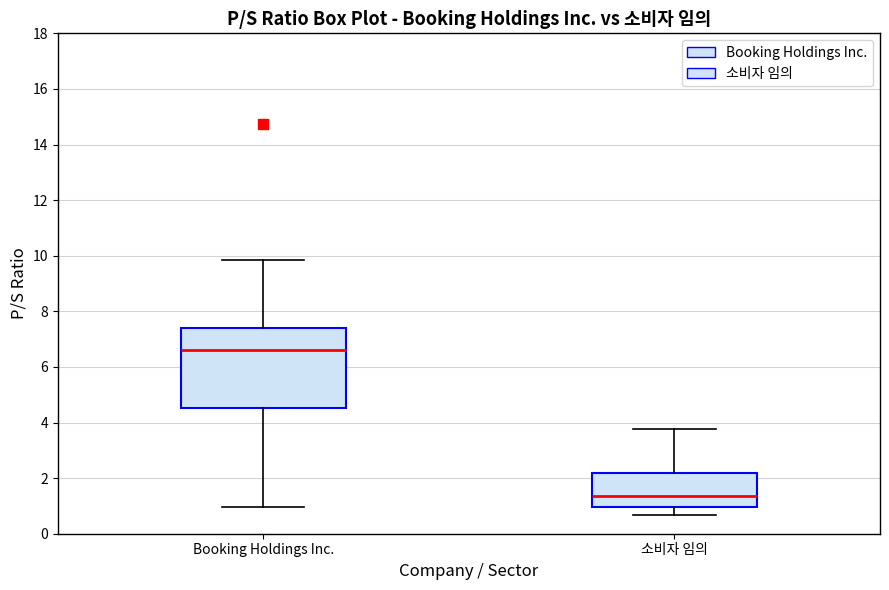

Which box's median line is the highest?

Booking Holdings Inc.